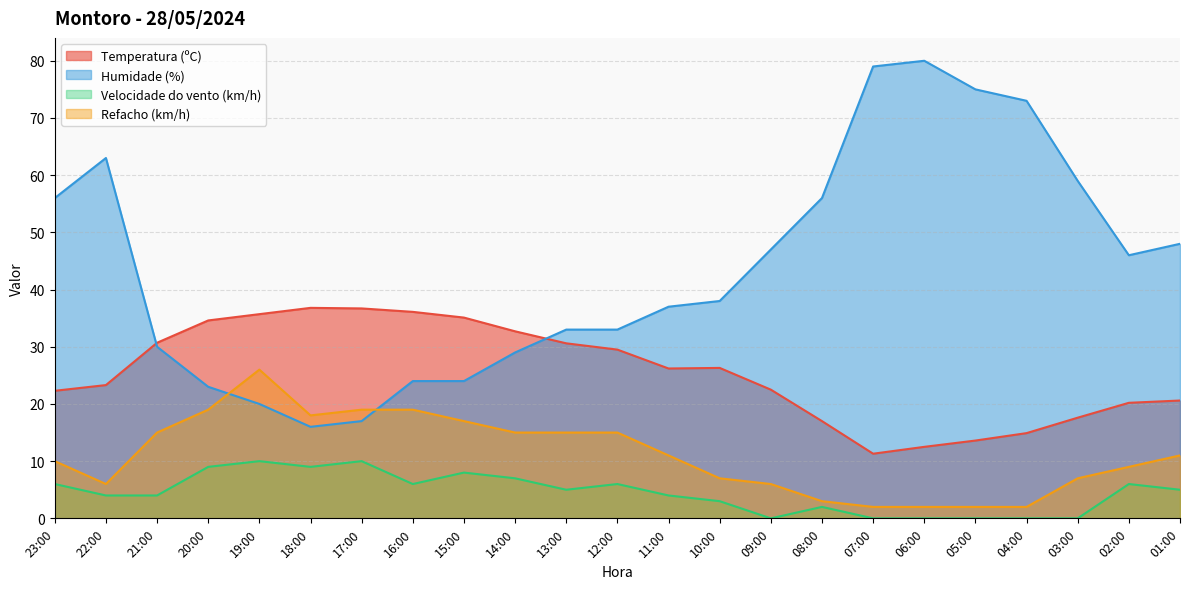

Between 22:00 and 06:00, which is larger?

22:00